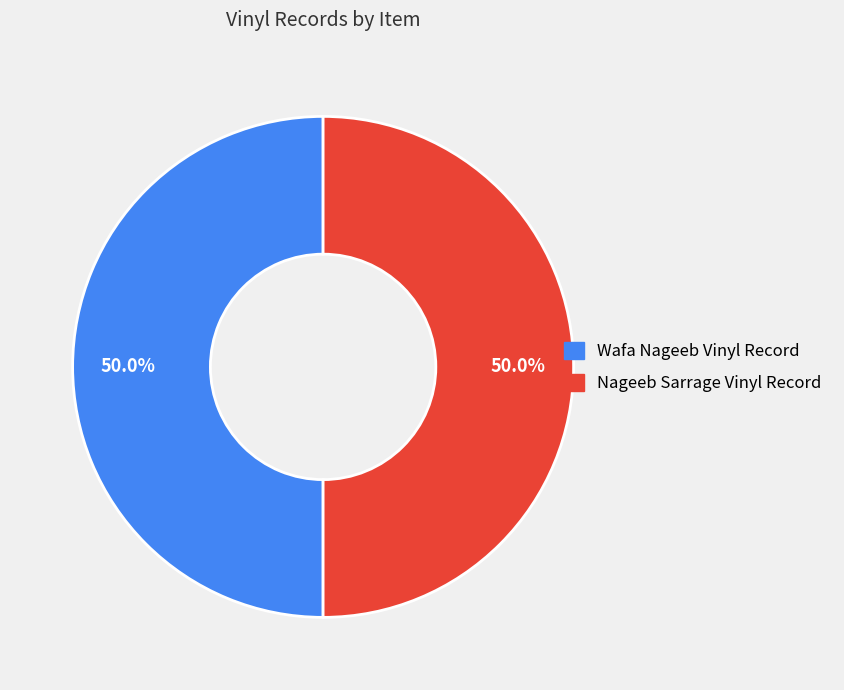

What percentage do Wafa Nageeb Vinyl Record and Nageeb Sarrage Vinyl Record together represent?

100.0%